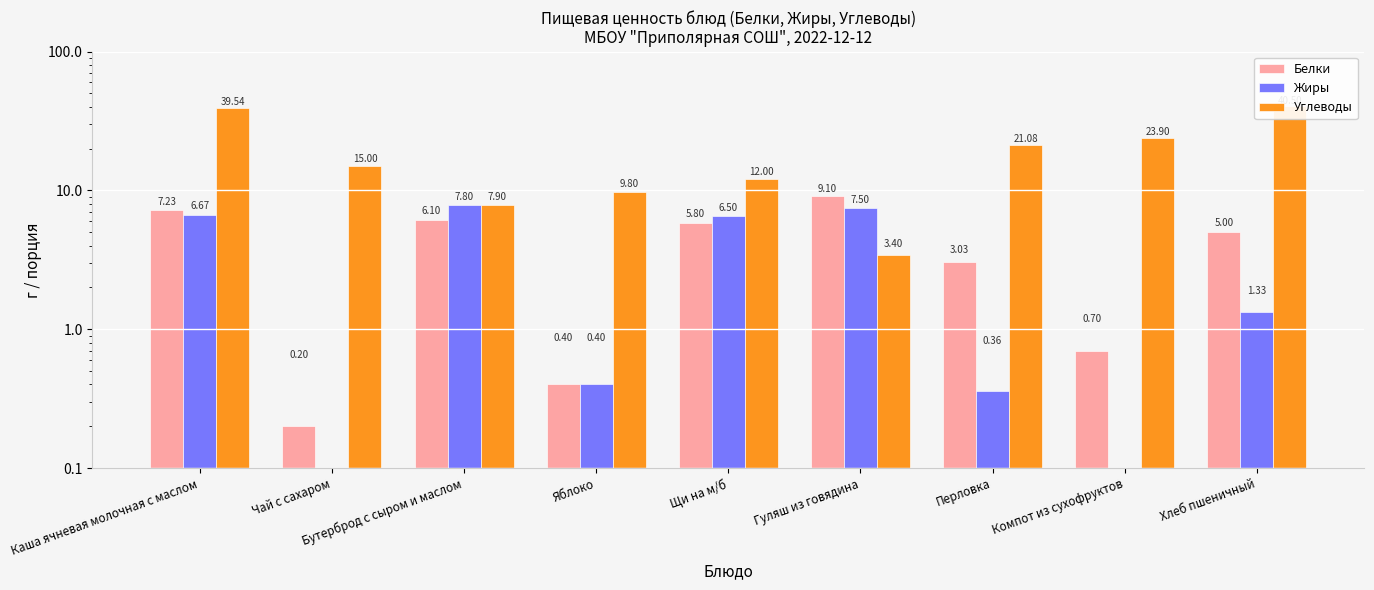

Which series has the largest total across all categories?

Углеводы